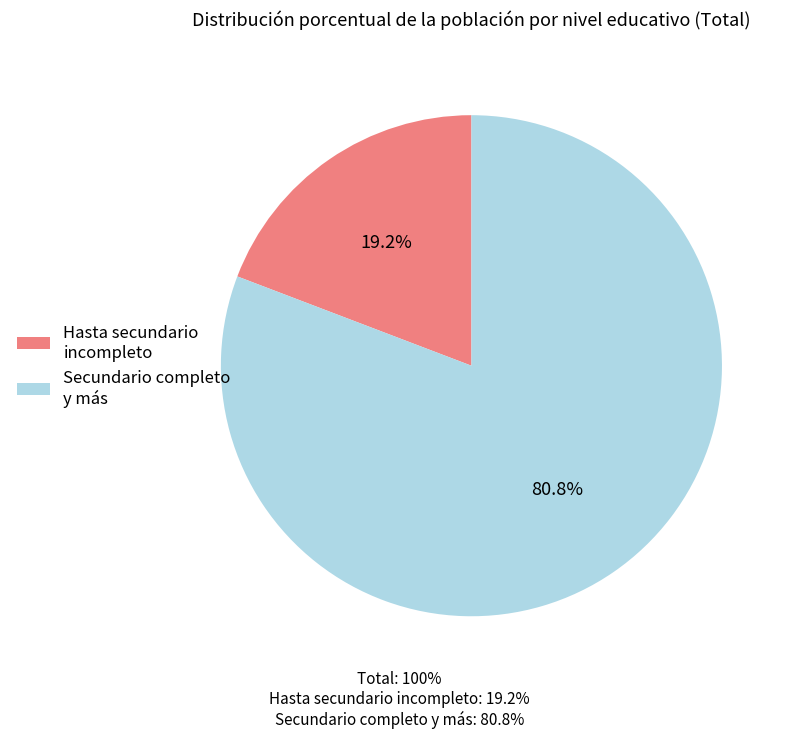

To the nearest percent, what is the difference between the largest and smallest slice percentages?

62%